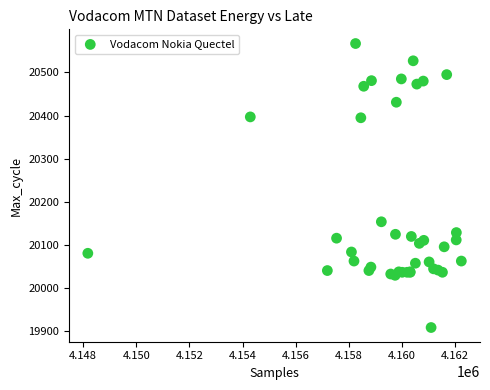

What Y value in the scatter plot is closest to 20238?

20154